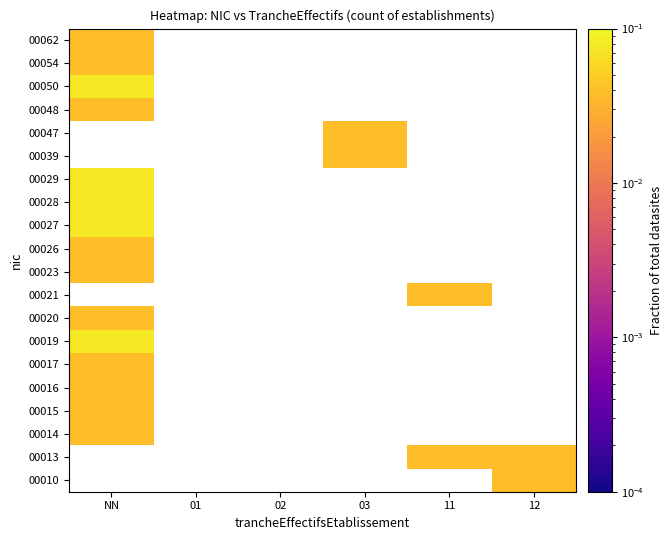

True or false: 00010 has a value of -0.0 at 03.

False